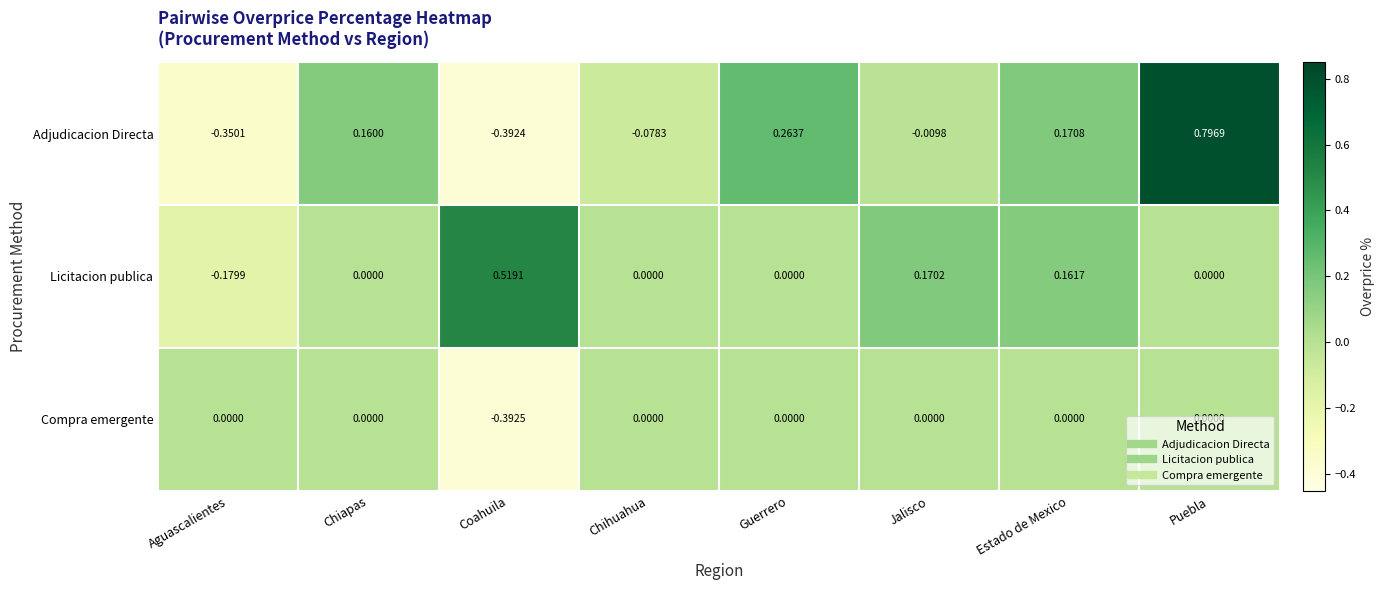

Which series has the widest spread of values?

Adjudicacion Directa